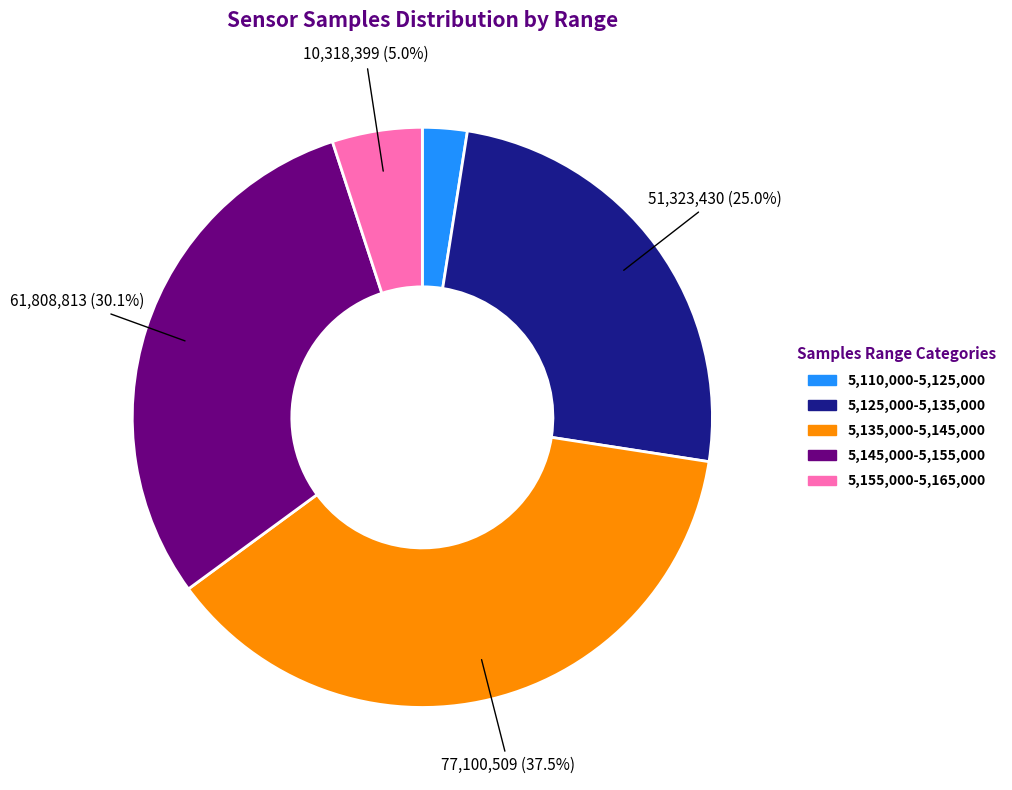

How many segments does this pie chart have?

5